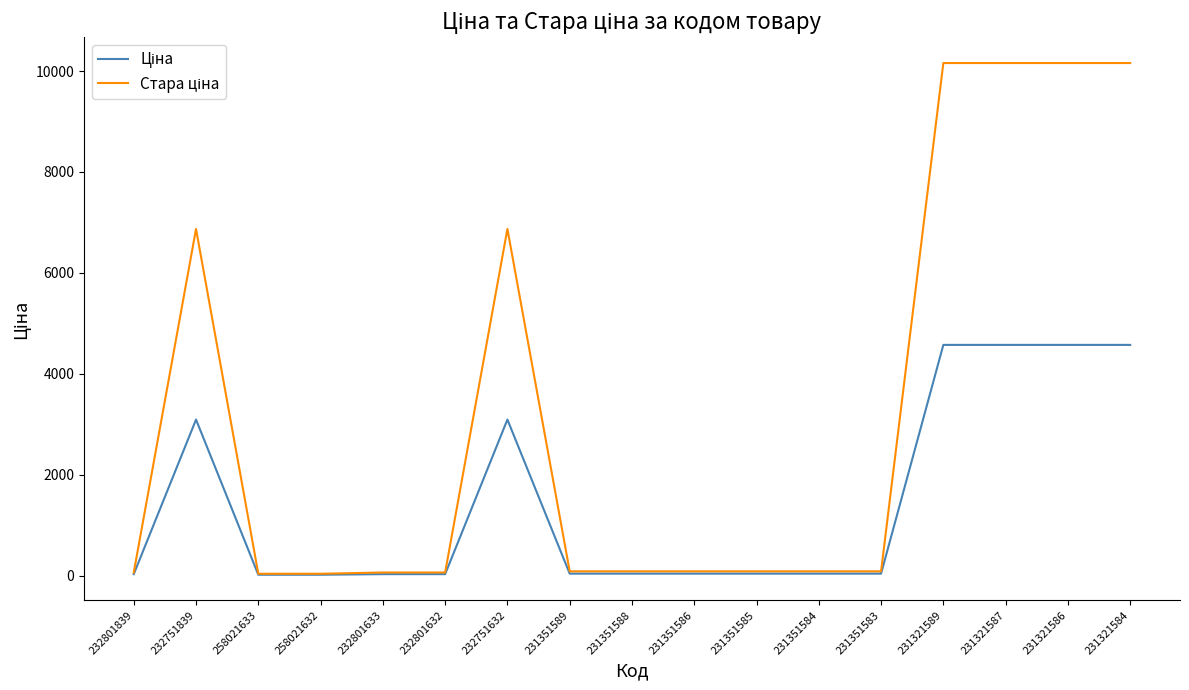

What is the difference between the highest and lowest values at 231321587?

5587.2